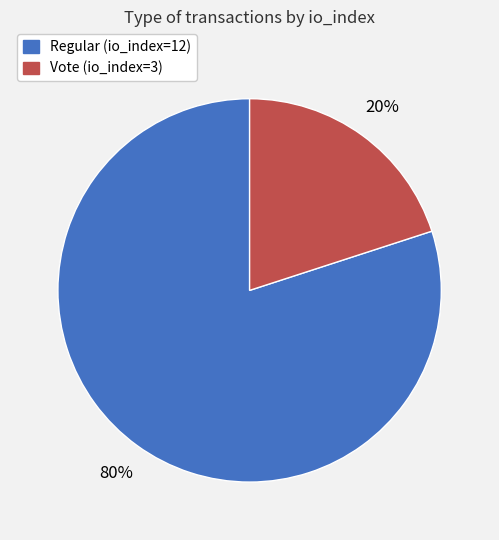

Count the number of slices in the pie.

2